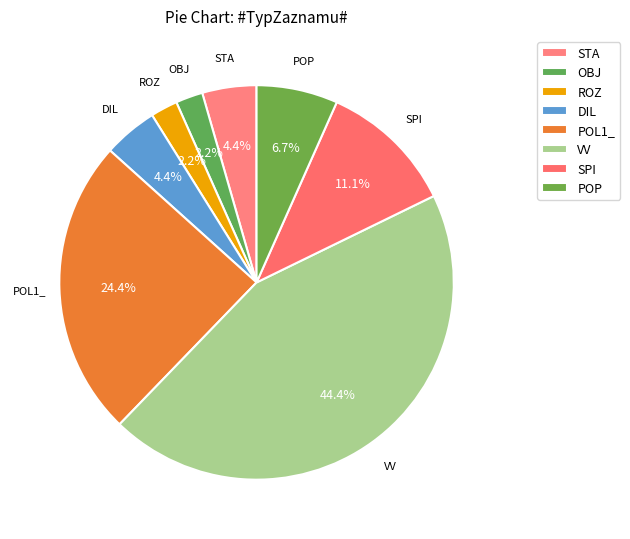

How many segments does this pie chart have?

8